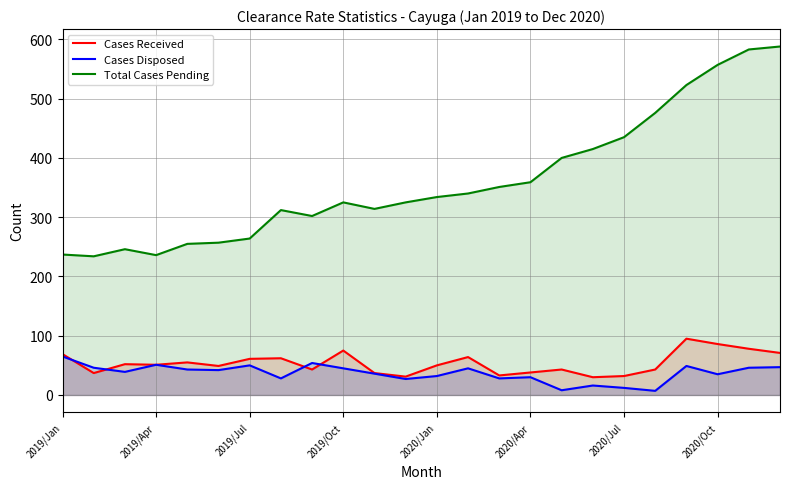

True or false: Total Cases Pending and Cases Disposed intersect in this chart.

False